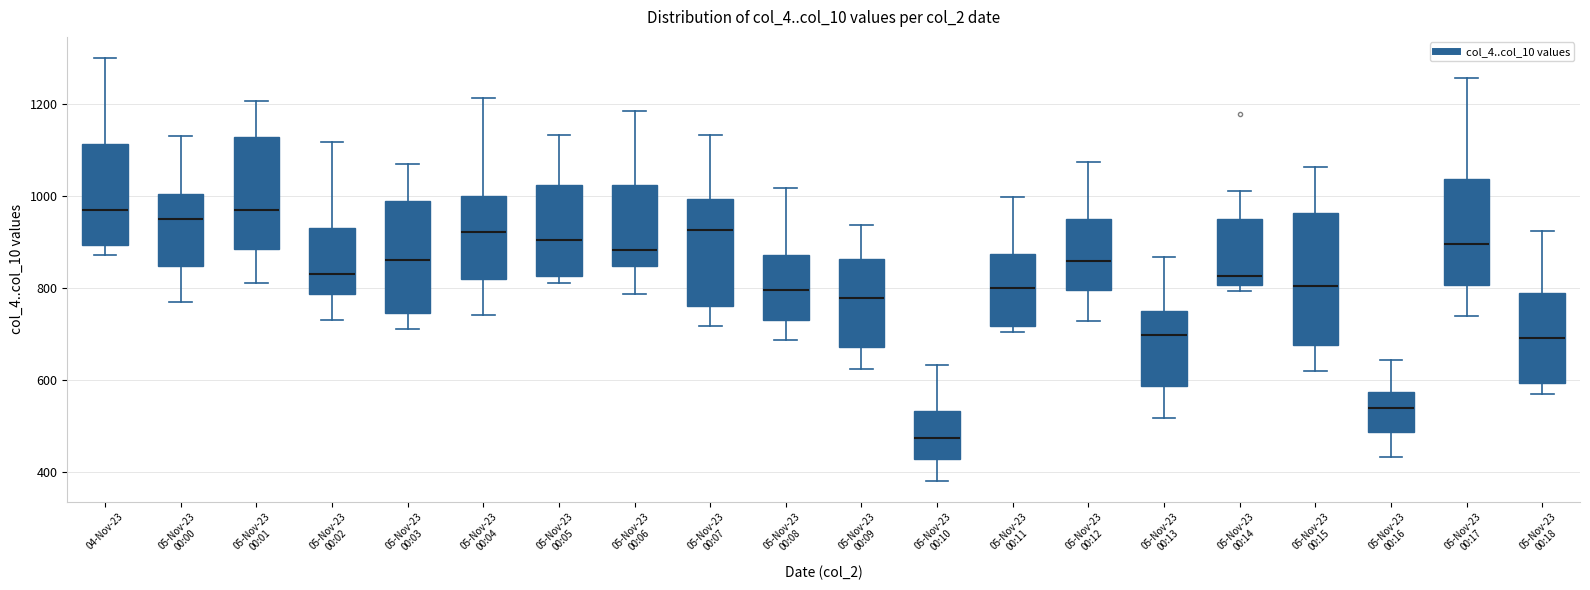

Reading left to right, transcribe this box plot: for each box, give where its median line is, the range the box spans, and where its two whiskers end, as read against the y-axis. The values are not printed on the chart, so give them approximately, as read against the axis.

04-Nov-23: median 960, box 900 to 1120, whiskers 880 to 1300
05-Nov-23 00:00: median 940, box 840 to 1000, whiskers 760 to 1120
05-Nov-23 00:01: median 960, box 880 to 1120, whiskers 820 to 1200
05-Nov-23 00:02: median 840, box 780 to 940, whiskers 720 to 1120
05-Nov-23 00:03: median 860, box 740 to 980, whiskers 720 to 1060
05-Nov-23 00:04: median 920, box 820 to 1000, whiskers 740 to 1220
05-Nov-23 00:05: median 900, box 820 to 1020, whiskers 820 (just below the box's lower edge) to 1140
05-Nov-23 00:06: median 880, box 840 to 1020, whiskers 780 to 1180
05-Nov-23 00:07: median 920, box 760 to 1000, whiskers 720 to 1140
05-Nov-23 00:08: median 800, box 720 to 880, whiskers 680 to 1020
05-Nov-23 00:09: median 780, box 680 to 860, whiskers 620 to 940
05-Nov-23 00:10: median 480, box 420 to 540, whiskers 380 to 640
05-Nov-23 00:11: median 800, box 720 to 880, whiskers 700 to 1000
05-Nov-23 00:12: median 860, box 800 to 940, whiskers 720 to 1080
05-Nov-23 00:13: median 700, box 580 to 760, whiskers 520 to 860
05-Nov-23 00:14: median 820, box 800 to 960, whiskers 800 (just below the box's lower edge) to 1020
05-Nov-23 00:15: median 800, box 680 to 960, whiskers 620 to 1060
05-Nov-23 00:16: median 540, box 480 to 580, whiskers 440 to 640
05-Nov-23 00:17: median 900, box 800 to 1040, whiskers 740 to 1260
05-Nov-23 00:18: median 700, box 600 to 780, whiskers 560 to 920